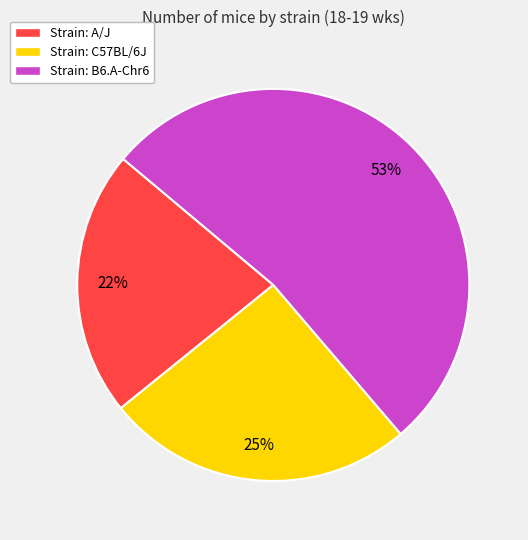

Which has a higher value, Strain: C57BL/6J or Strain: A/J?

Strain: C57BL/6J